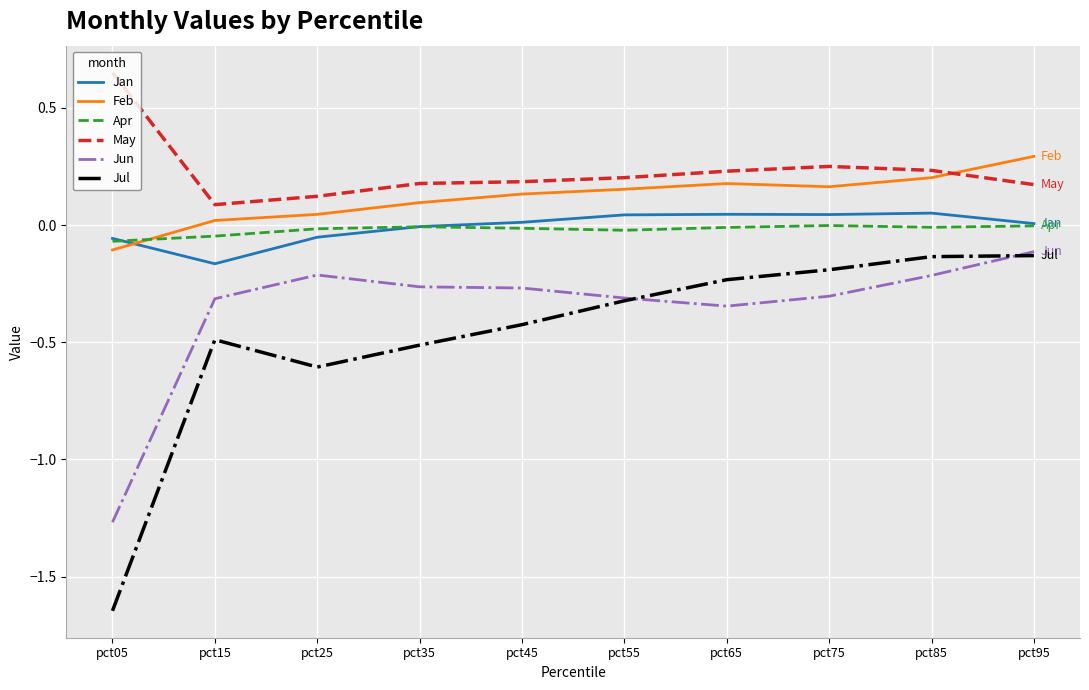

The value of May at pct85 is 0.2. True or false?

True